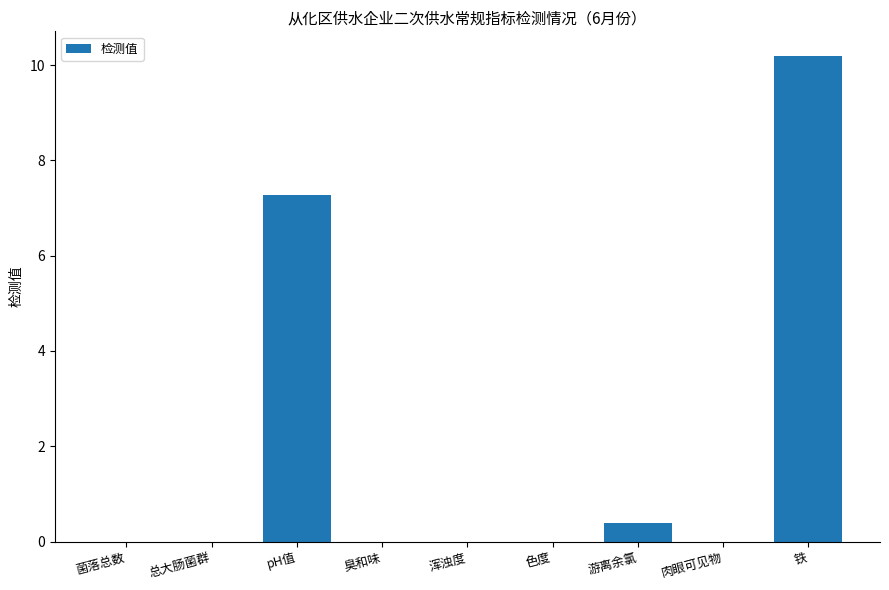

Is it true that the value at 总大肠菌群 is 0.0?

True